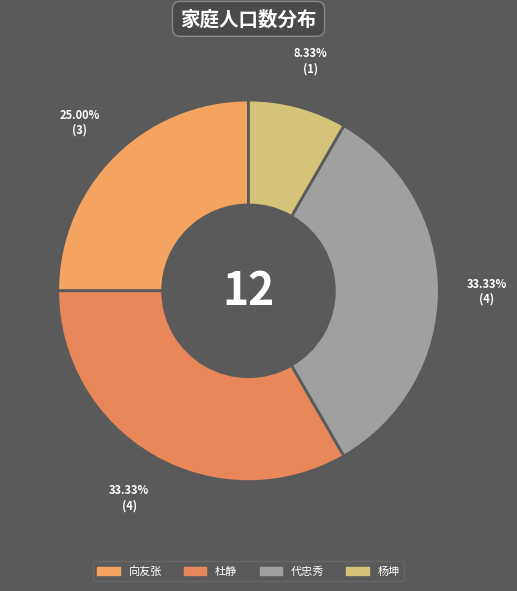

To the nearest percent, what is the difference between the largest and smallest slice percentages?

25%